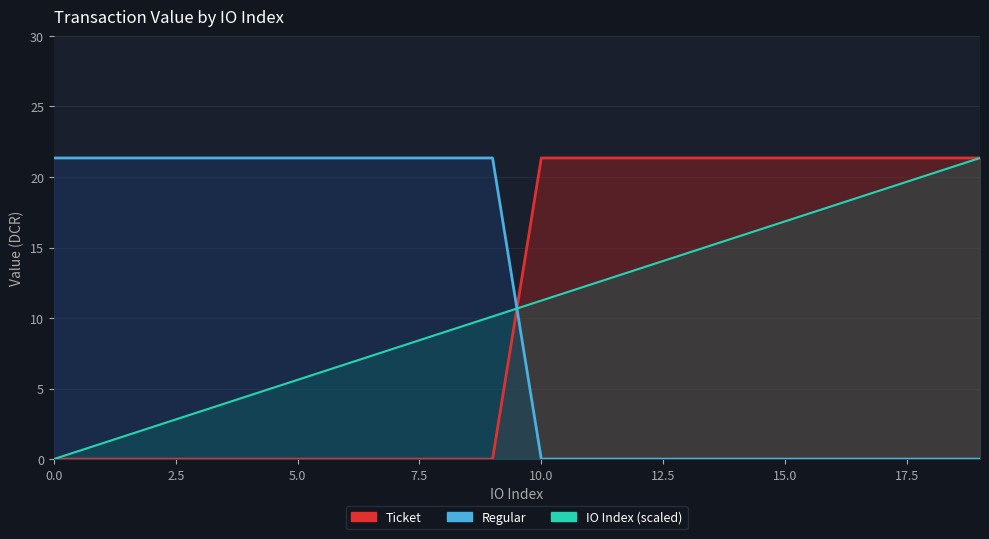

The Regular series shows 0.0 at 12. True or false?

True